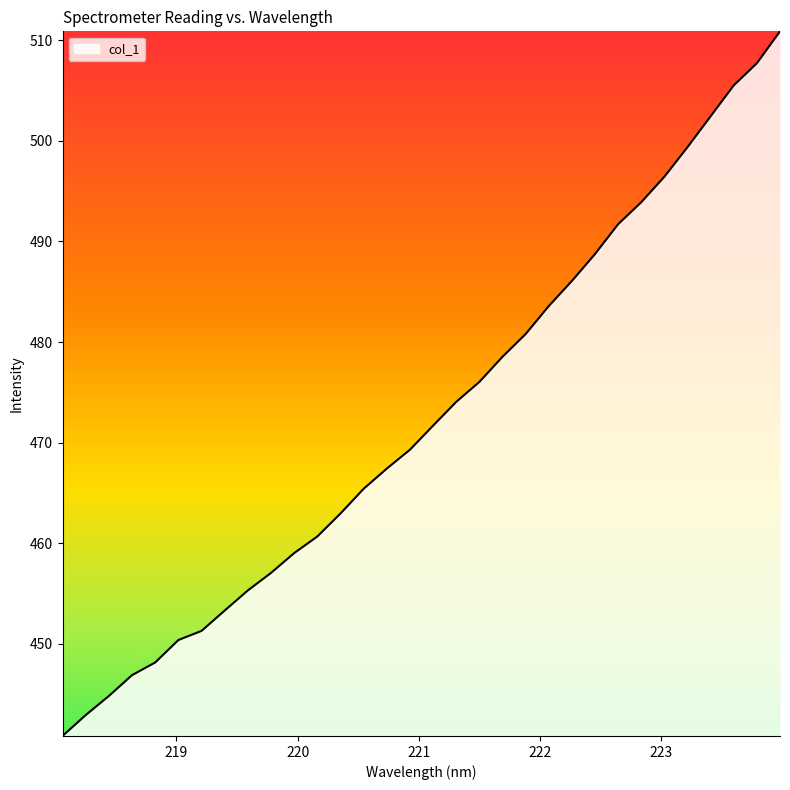

What is the average value?

472.6